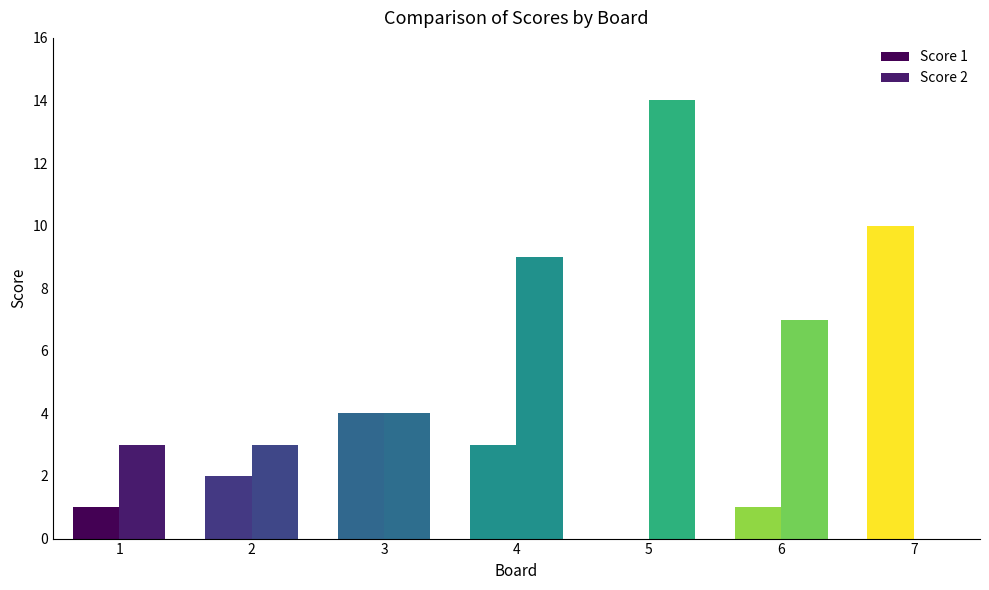

Reading left to right, list all the values displayed in this chart.

Score 1: 1=1	2=2	3=4	4=3	5=0	6=1	7=10
Score 2: 1=3	2=3	3=4	4=9	5=14	6=7	7=0